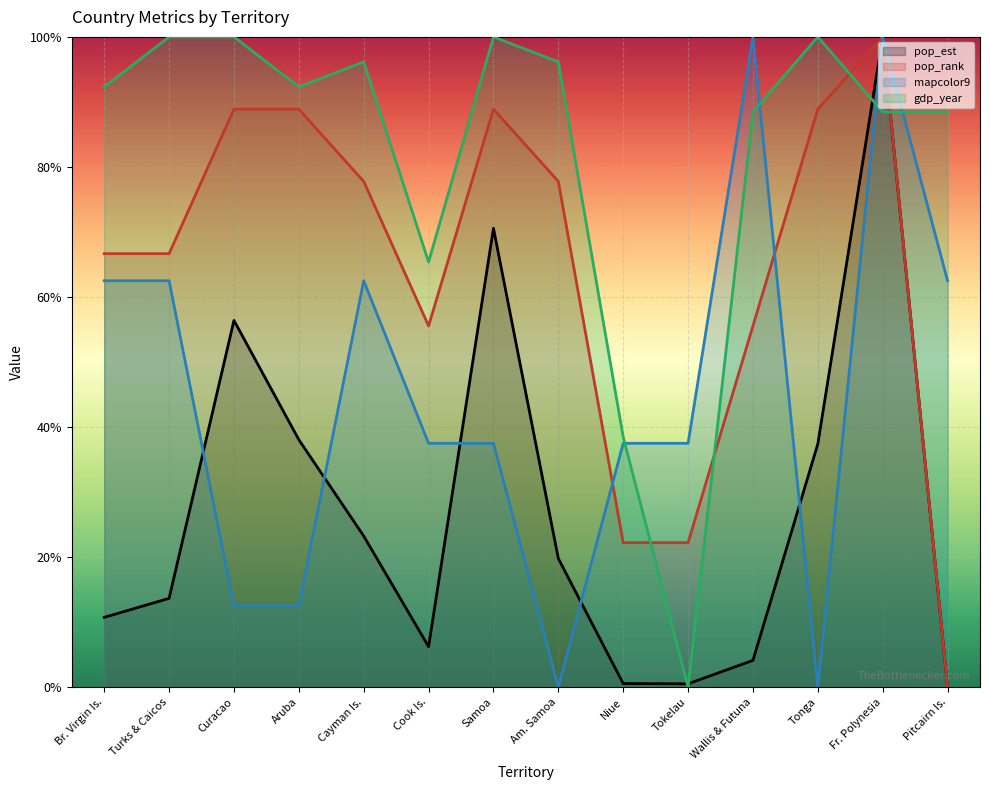

True or false: pop_rank has more than 0 points higher than both neighbors.

True